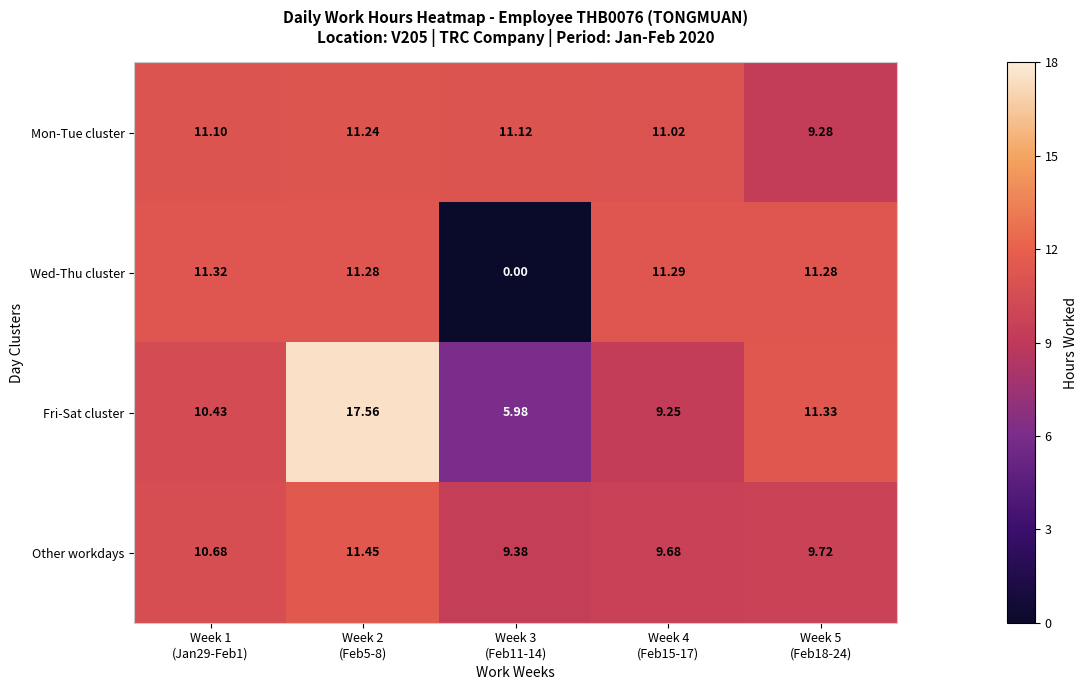

Which series has the largest total across all categories?

Fri-Sat cluster